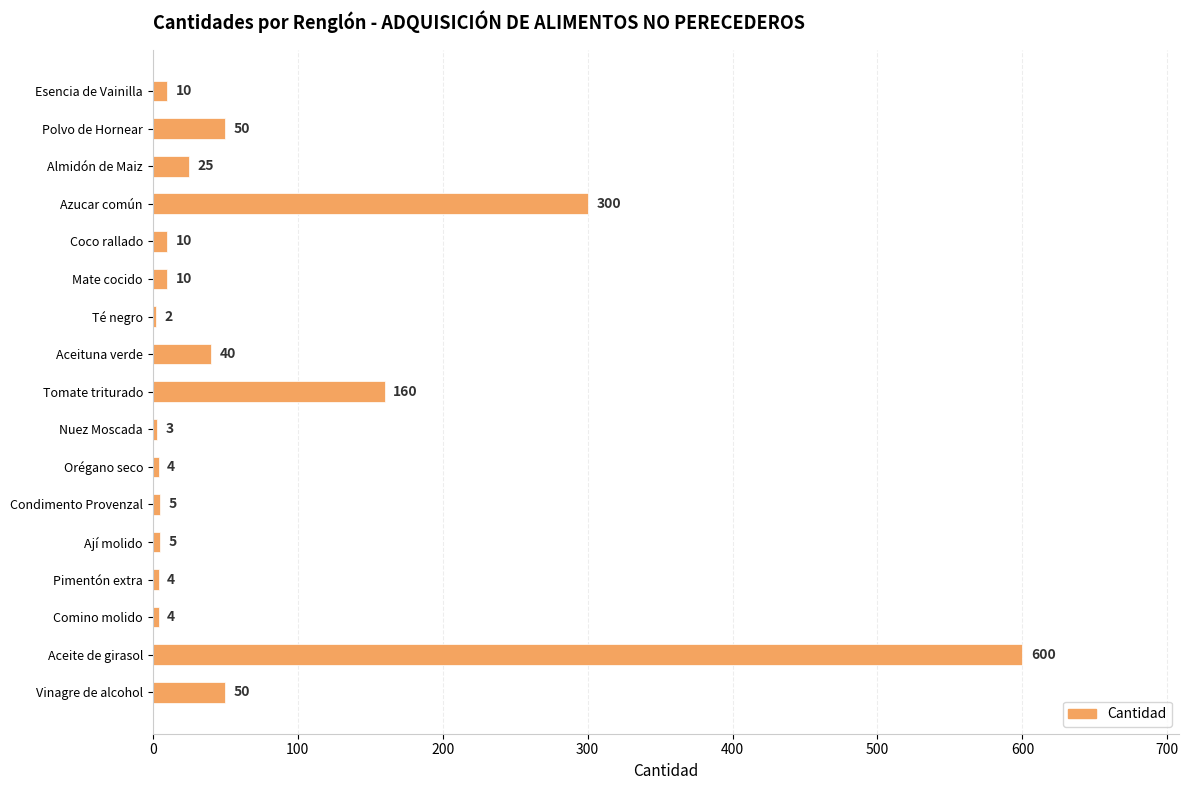

Where is the data nearest to the value 301?

Azucar común